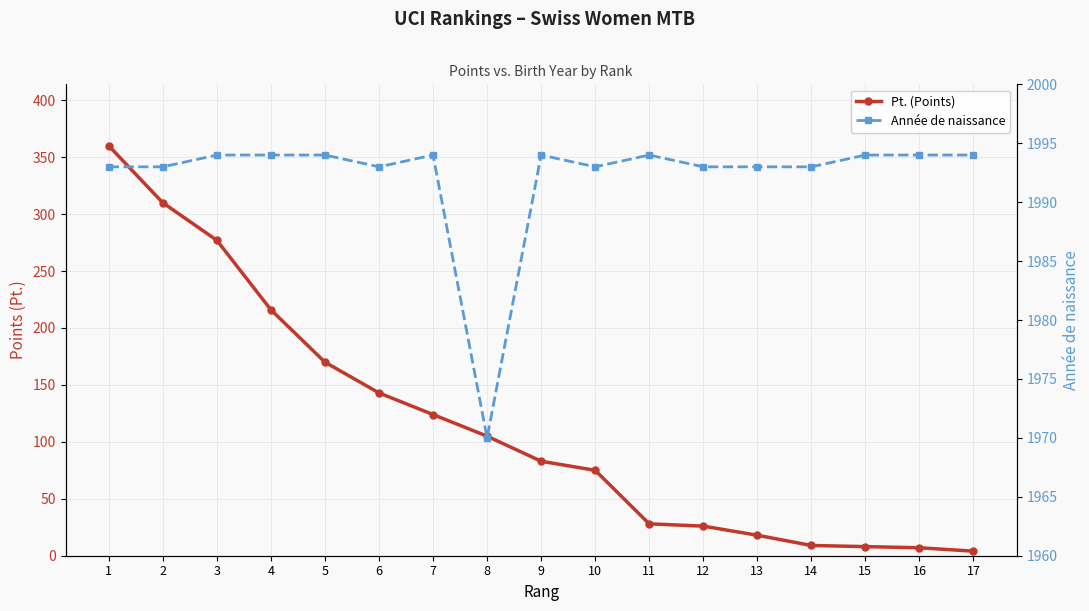

True or false: Pt. (Points) and Année de naissance intersect in this chart.

False